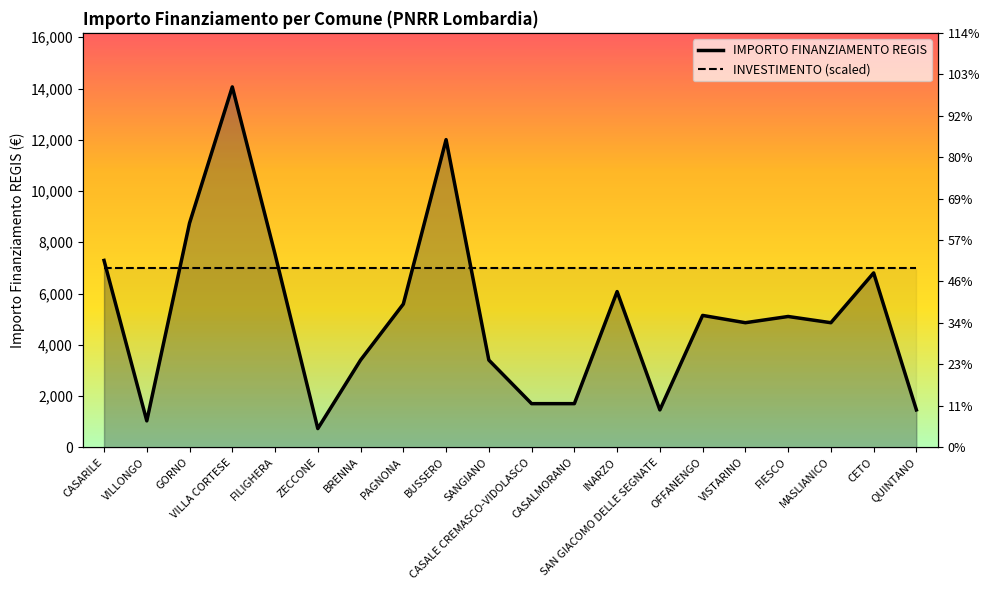

Does the chart display data point markers on the line(s)?

No